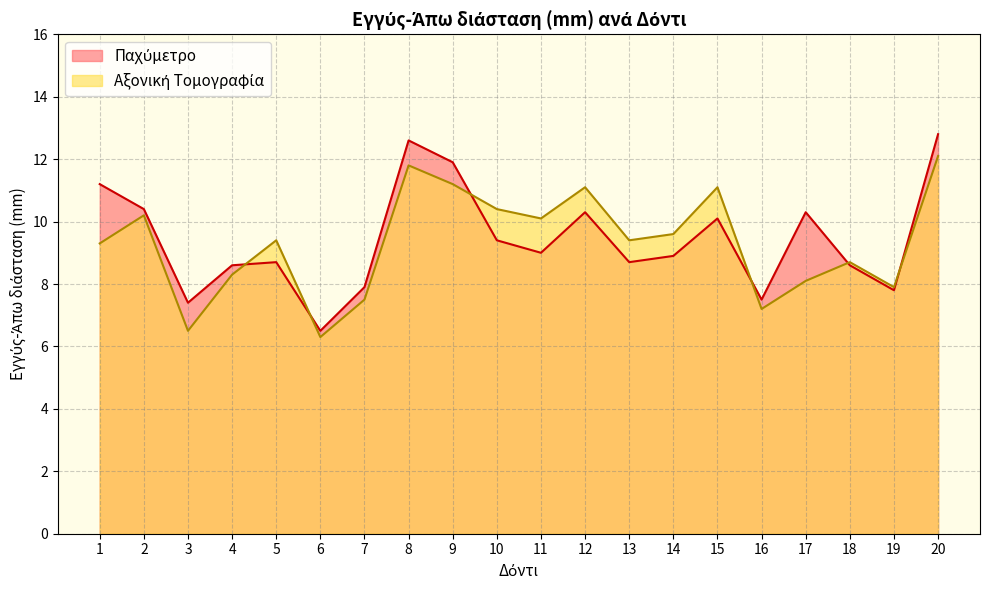

Which category has the highest value across all series?

20